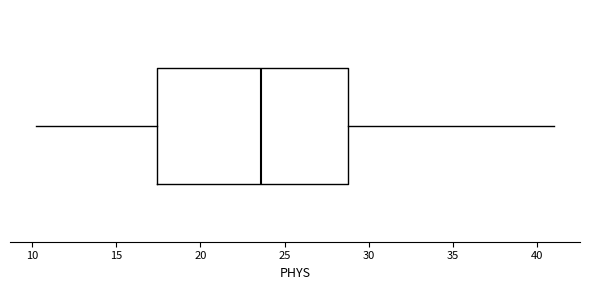

Transcribe this box plot: give where the median line is, the range the box spans, and where the two whiskers end, as read against the x-axis. The values are not printed on the chart, so give them approximately, as read against the axis.

median 23.5, box 17.5 to 29.0, whiskers 10.0 to 41.0